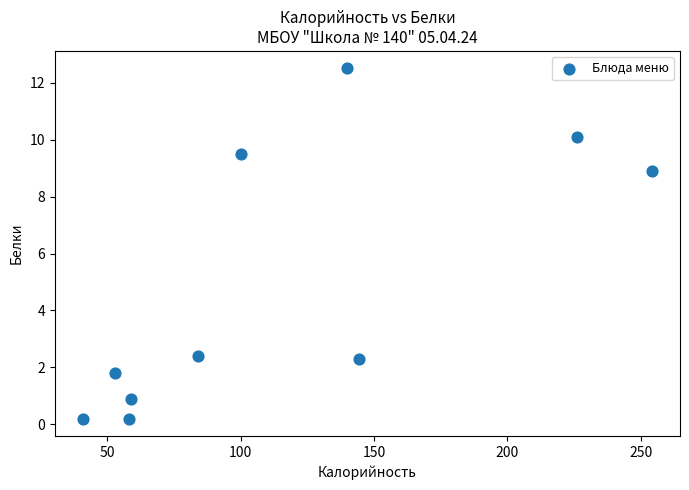

What is the average Y value?

4.9